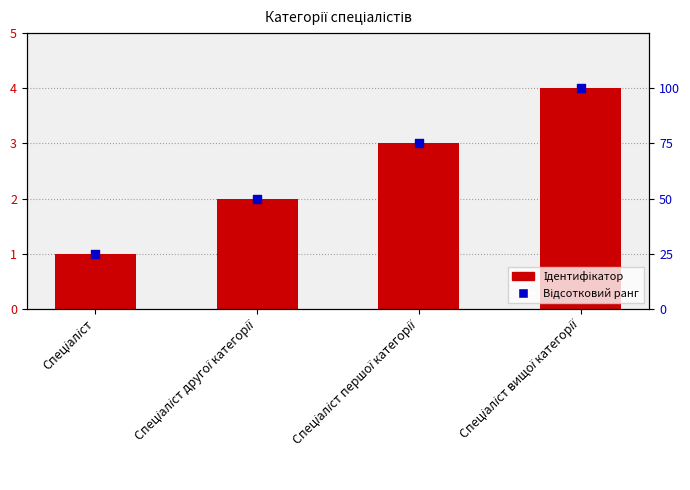

What is the total value across all series at Спеціаліст?

26